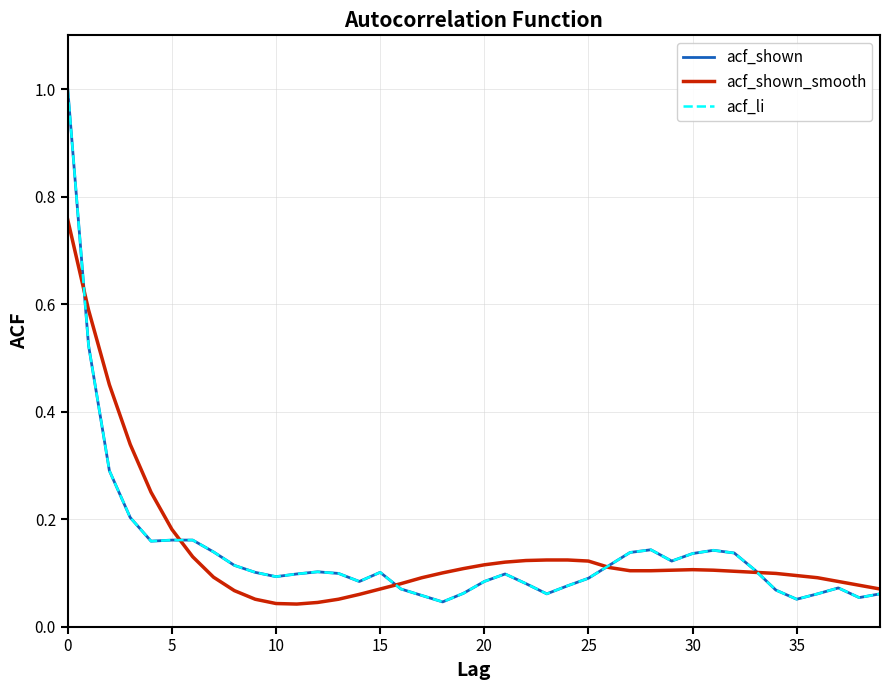

True or false: acf_li and acf_shown_smooth cross at least once.

True